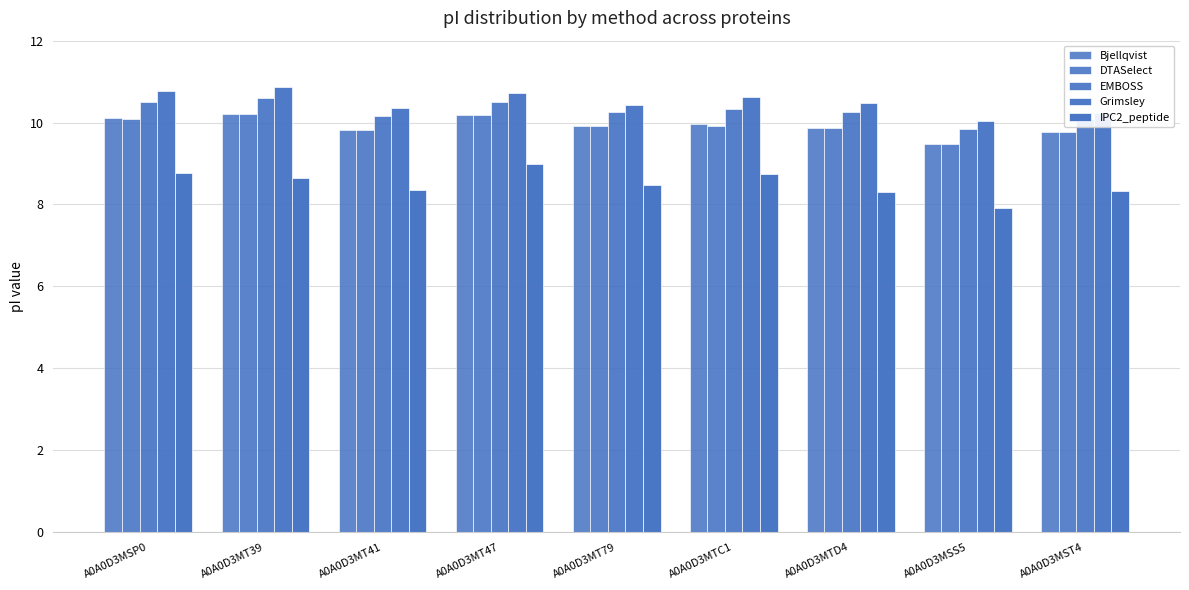

What is the sum of the Grimsley values at A0A0D3MT79 and A0A0D3MST4?

20.7